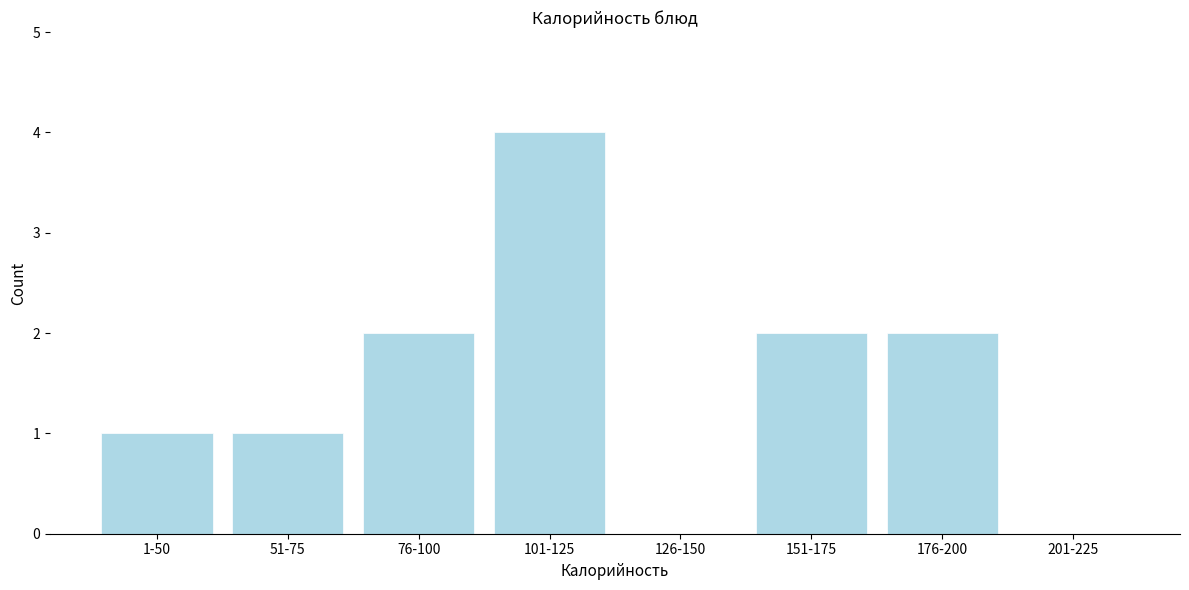

Reading right to left, transcribe all the data shown in this chart.

201-225=0	176-200=2	151-175=2	126-150=0	101-125=4	76-100=2	51-75=1	1-50=1